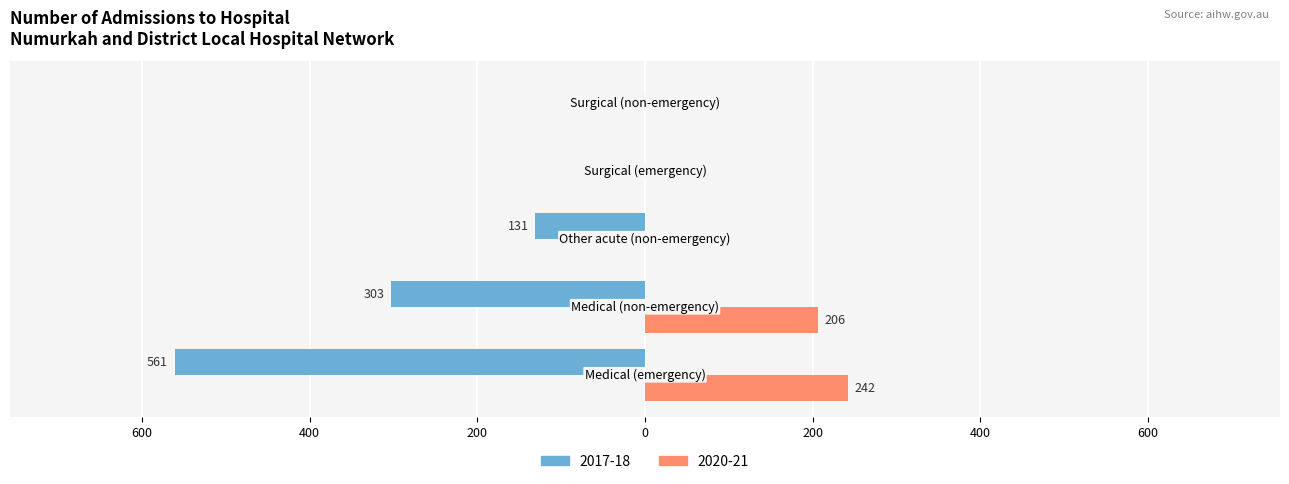

What are all the series names shown in the legend?

2017-18, 2020-21